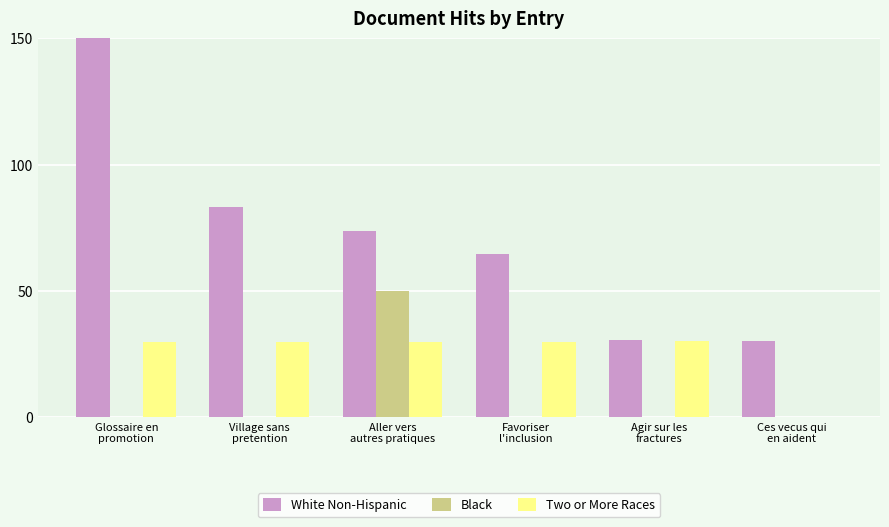

Which series has the largest total across all categories?

White Non-Hispanic